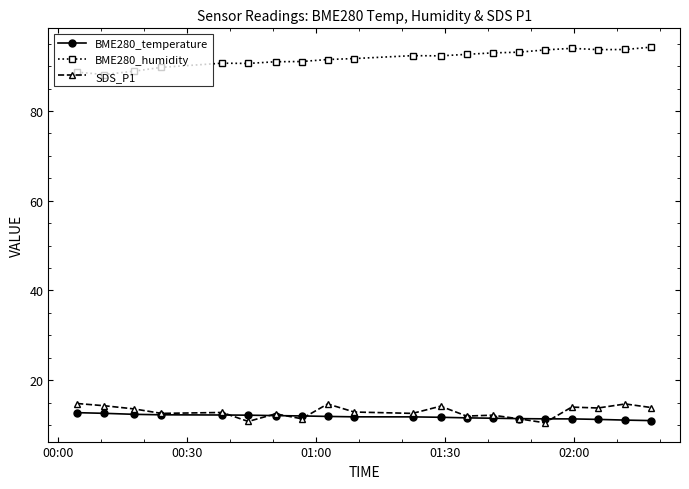

Which series has the largest total across all categories?

BME280_humidity